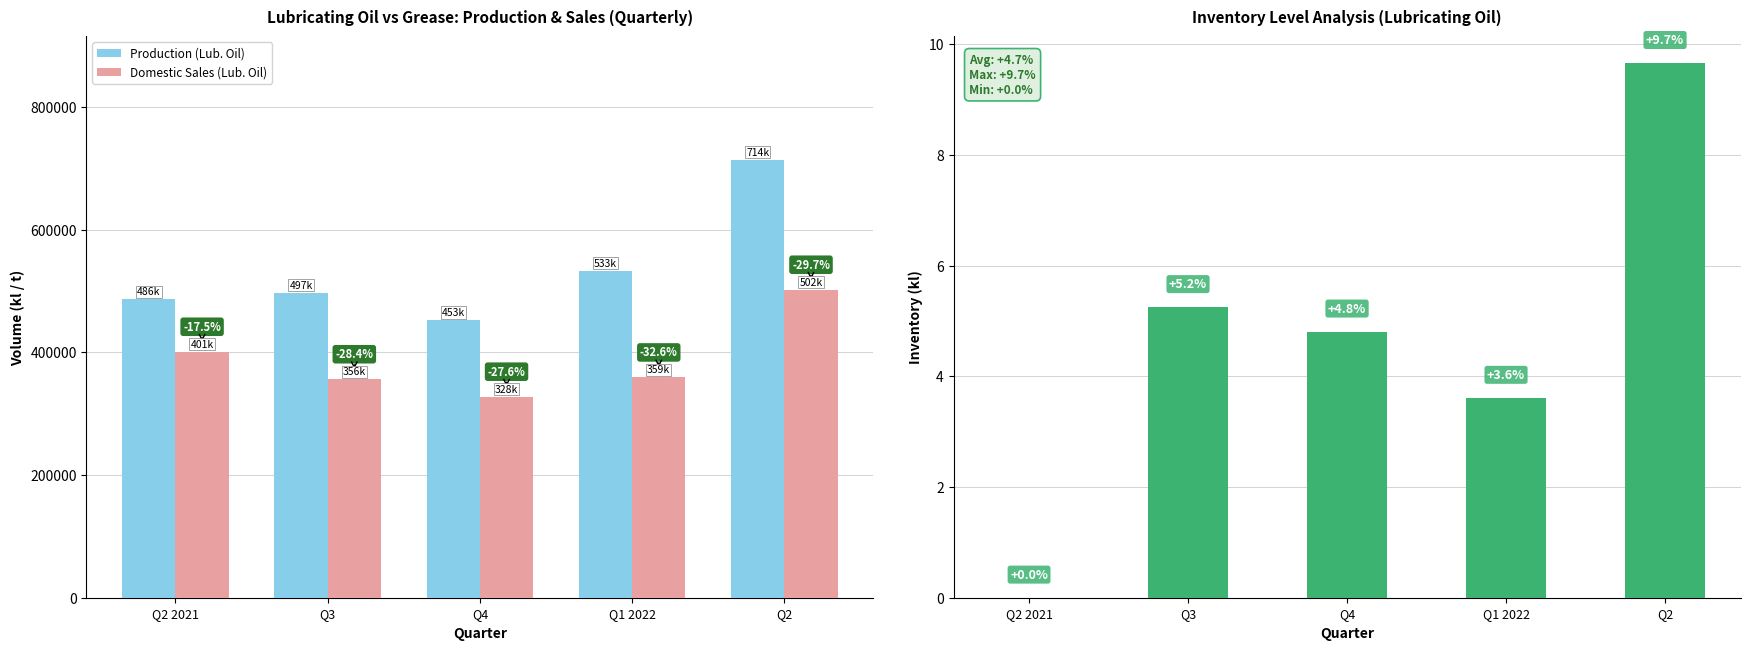

The Domestic Sales (Lub. Oil) series shows 359181.0 at Q1 2022. True or false?

True